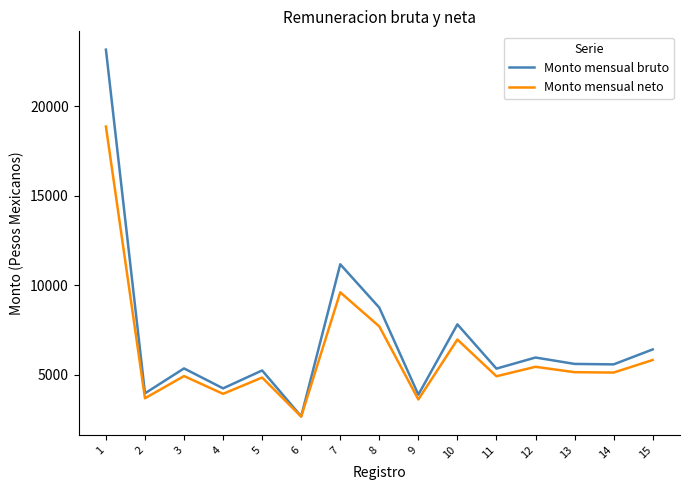

What is the spread (max minus min) of values at 2?

276.0